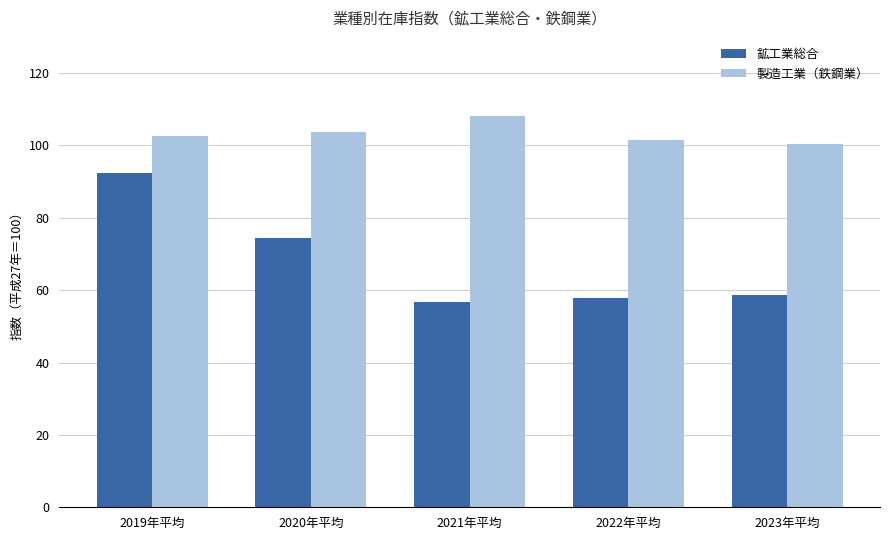

The 製造工業（鉄鋼業） series shows 59.4 at 2021年平均. True or false?

False